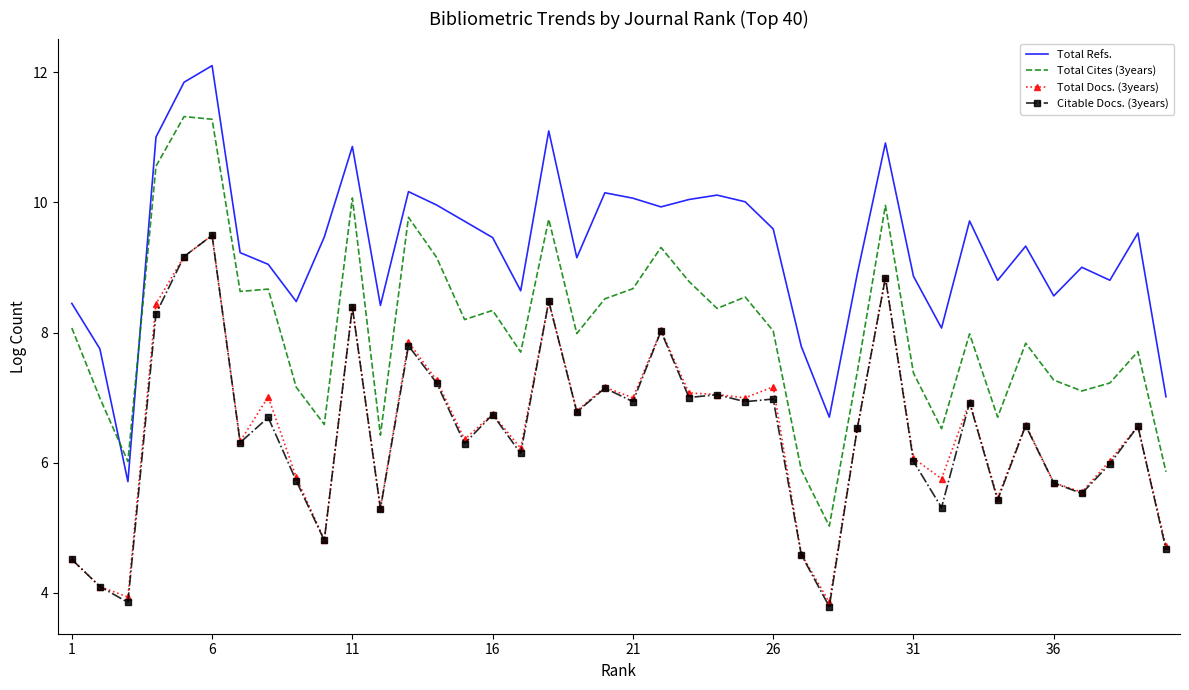

Which series has the largest total across all categories?

Total Refs.